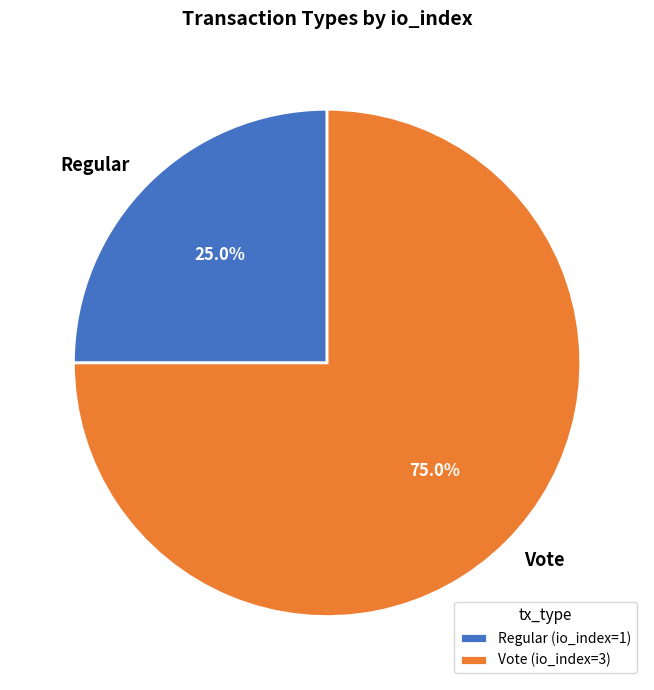

Does Regular account for over 50% of the chart?

No